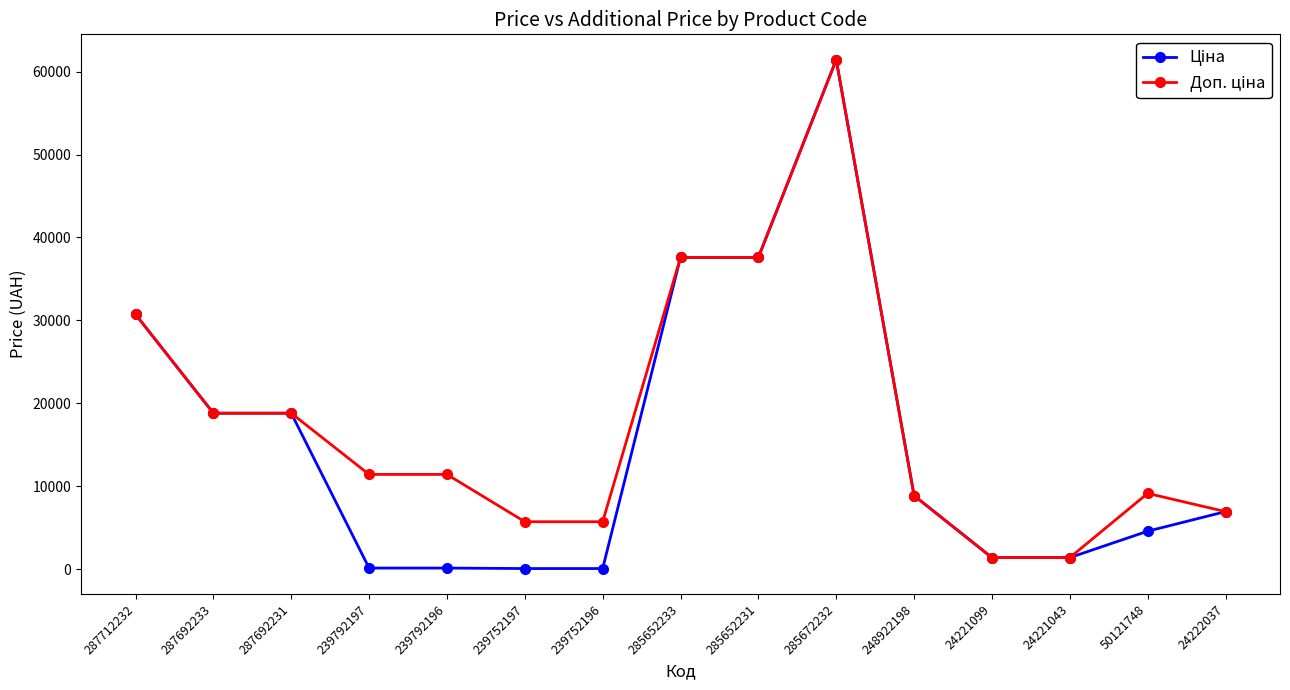

How many data points does each series have?

15